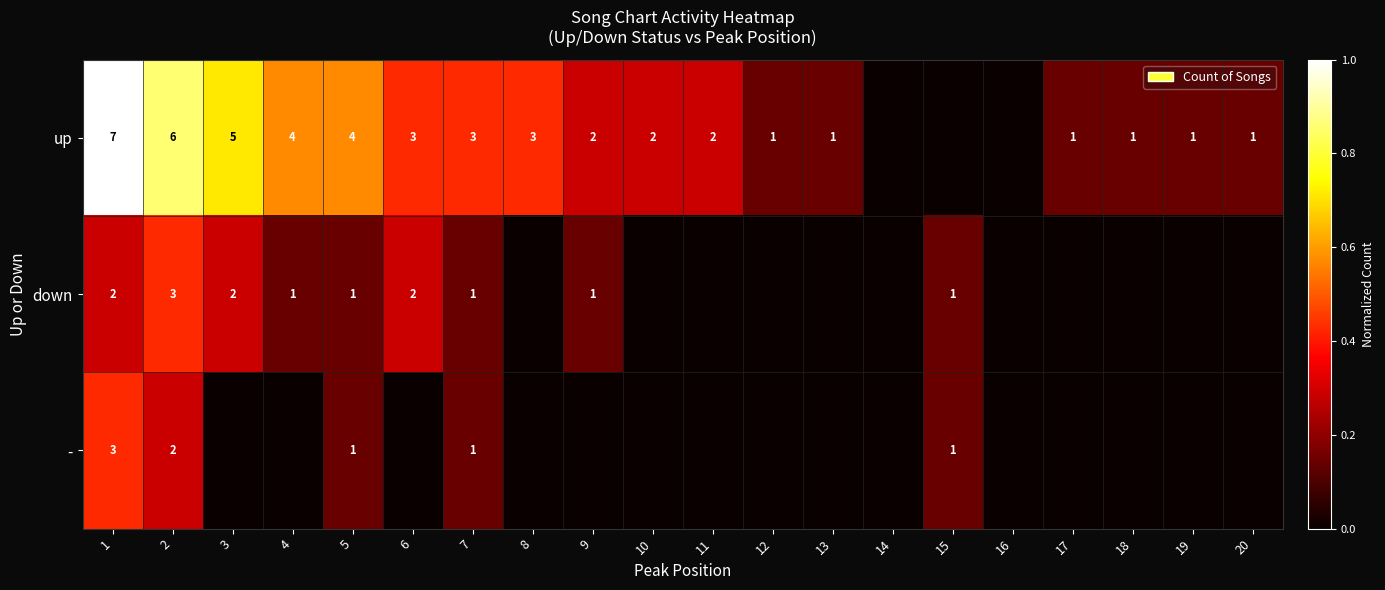

The value of up at 8 is 3. True or false?

True